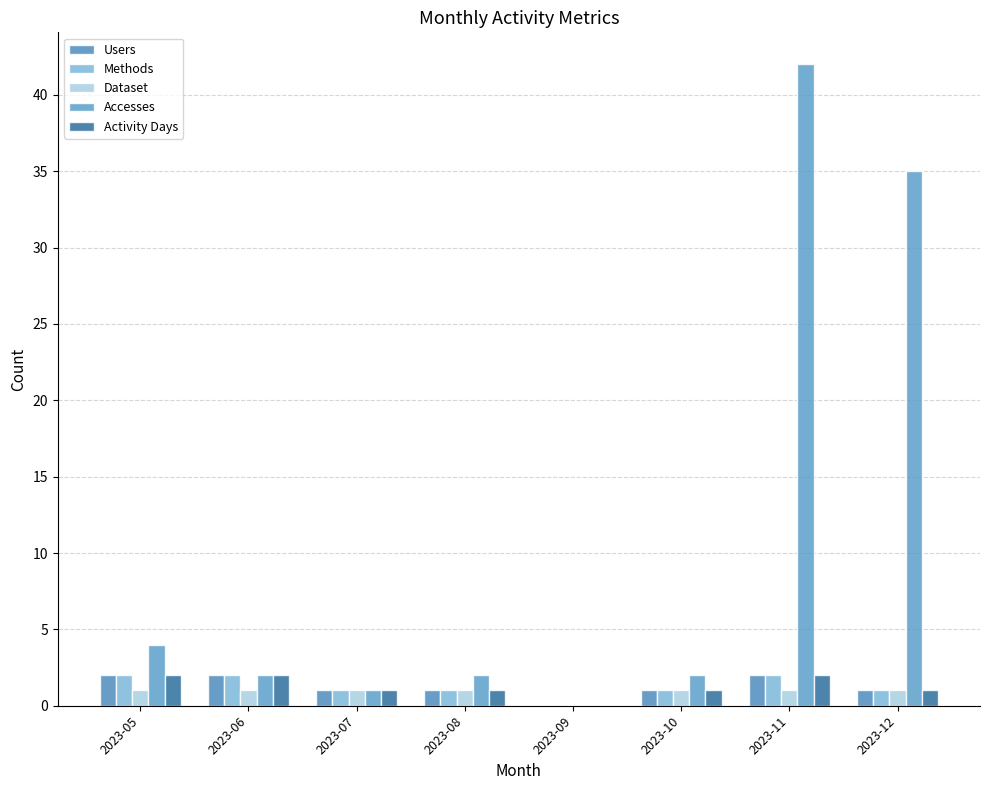

What are all the series names shown in the legend?

Users, Methods, Dataset, Accesses, Activity Days